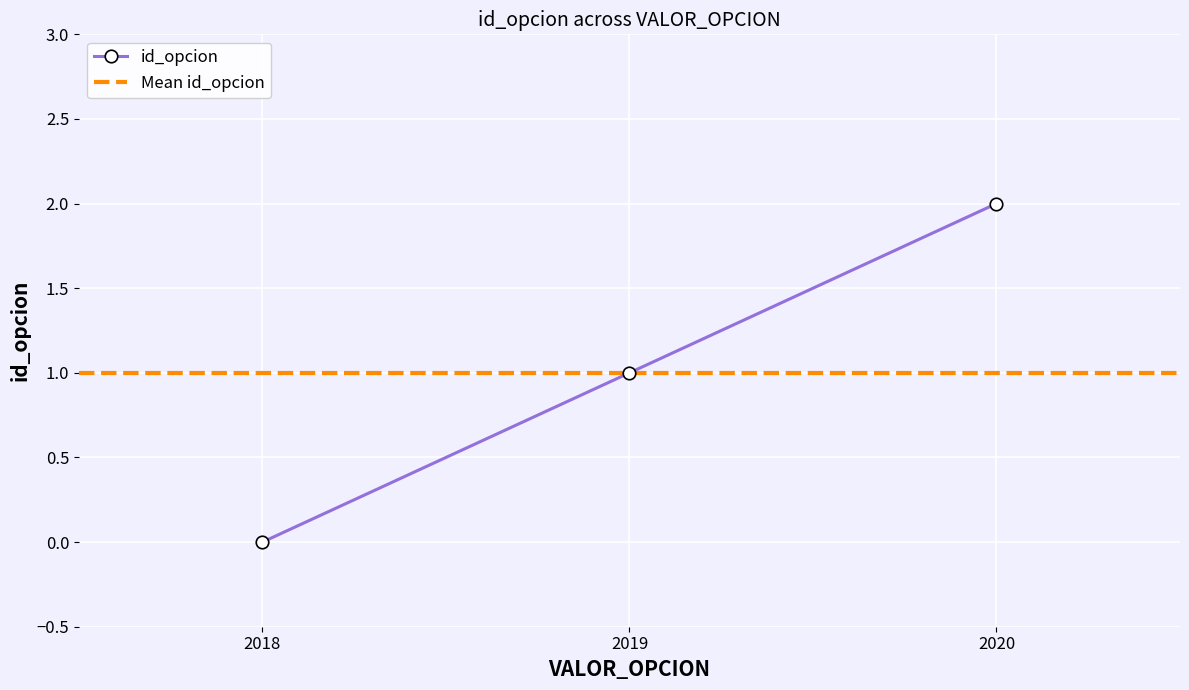

At which label is the value closest to 1?

2019